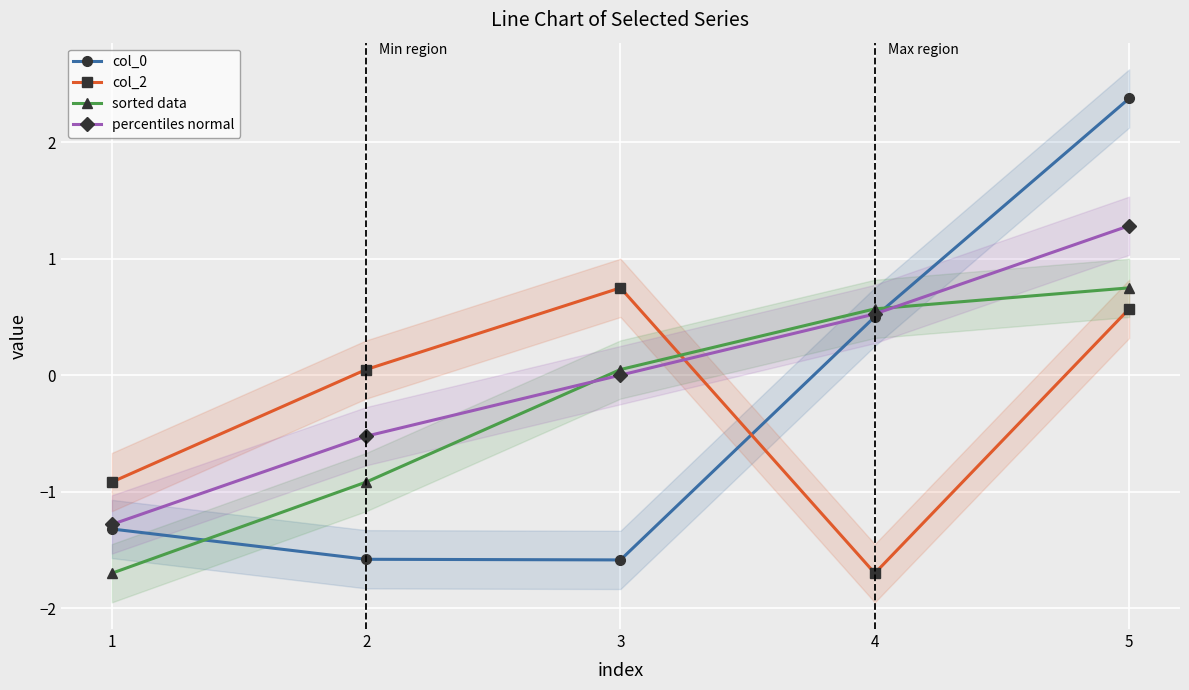

What is the value of the col_0 point at the 3rd from the left?

-1.6